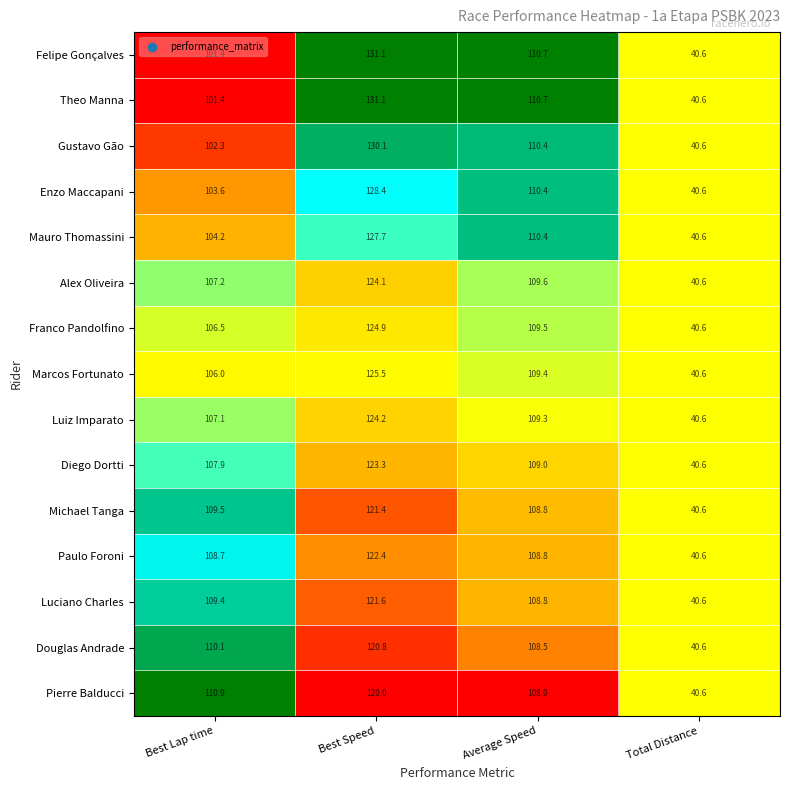

True or false: Michael Tanga has a value of 121.4 at Best Speed.

True